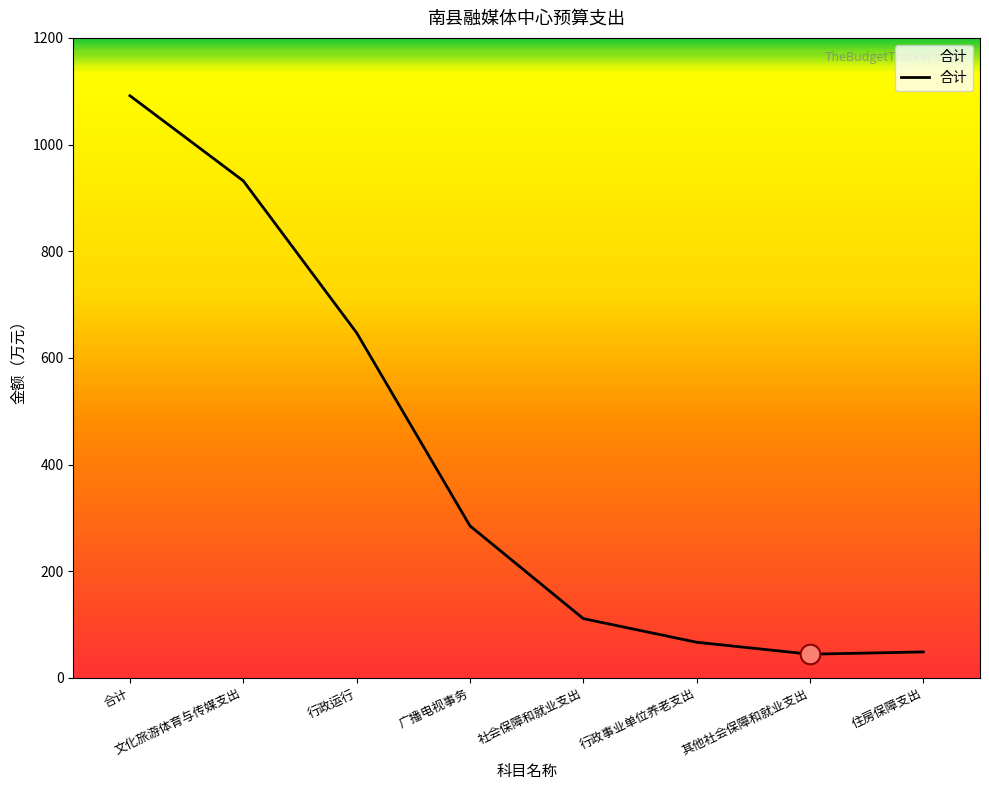

Approximately how many times larger is the value at 文化旅游体育与传媒支出 compared to 住房保障支出?

19.2